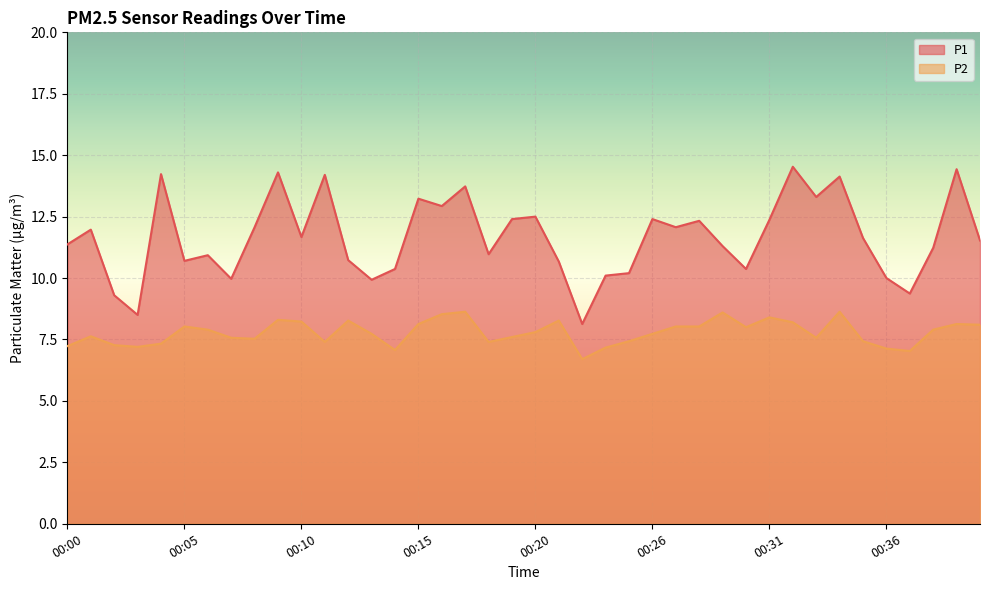

What are all the series names shown in the legend?

P1, P2